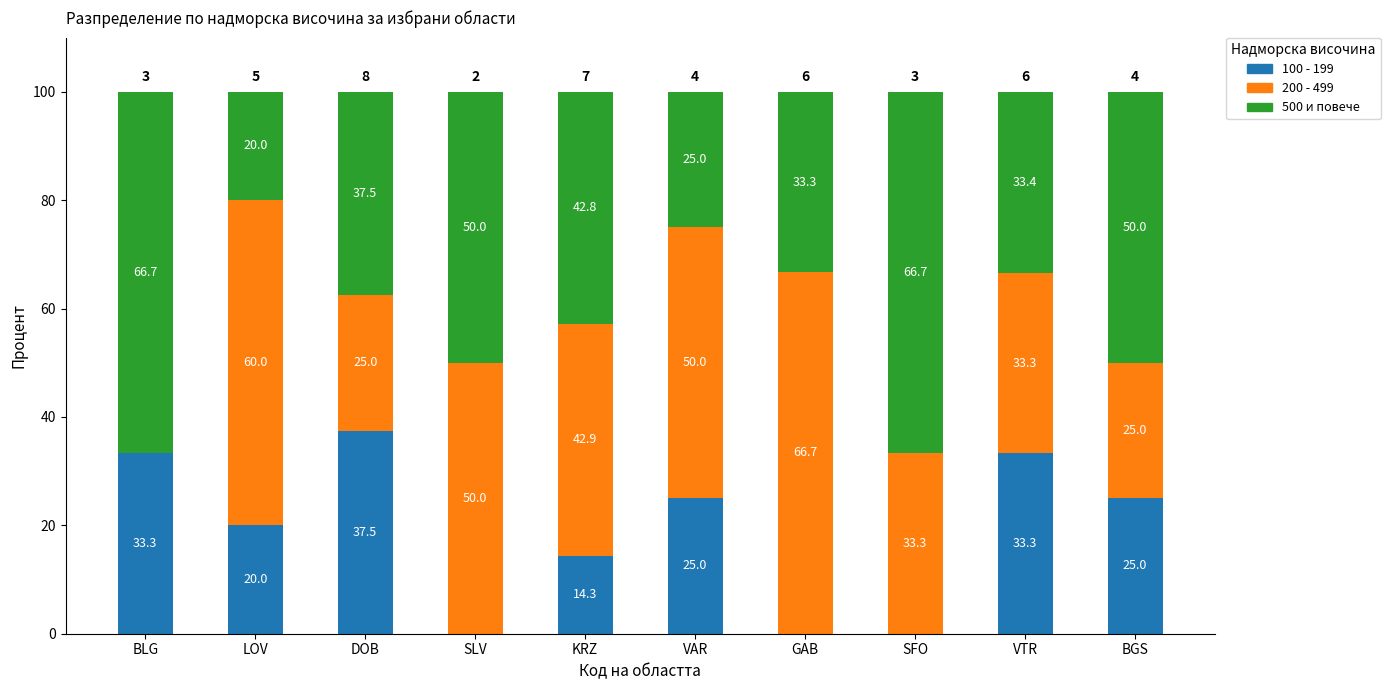

What value does the 100 - 199 series have at KRZ?

14.3